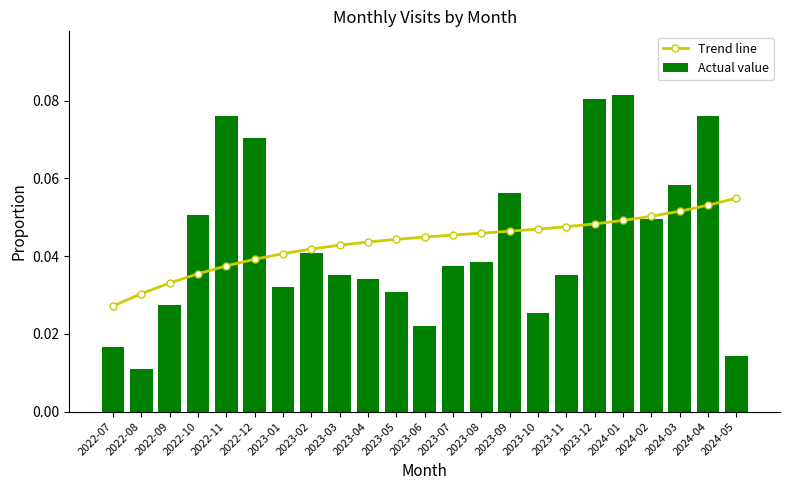

At which category is the sum across all series the highest?

2024-01